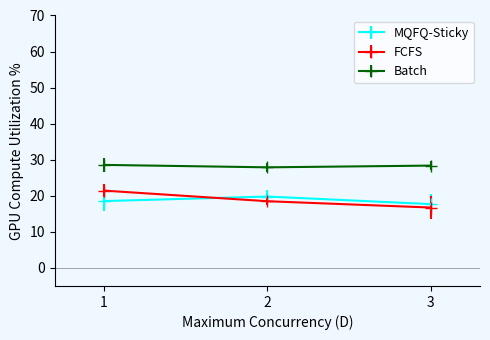

Rank the series by their maximum value, from lowest to highest.

MQFQ-Sticky, FCFS, Batch